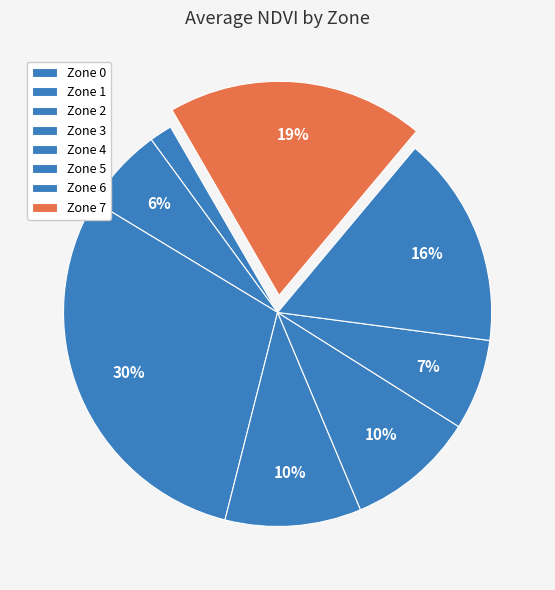

To the nearest percent, what portion does Zone 2 represent?

30%